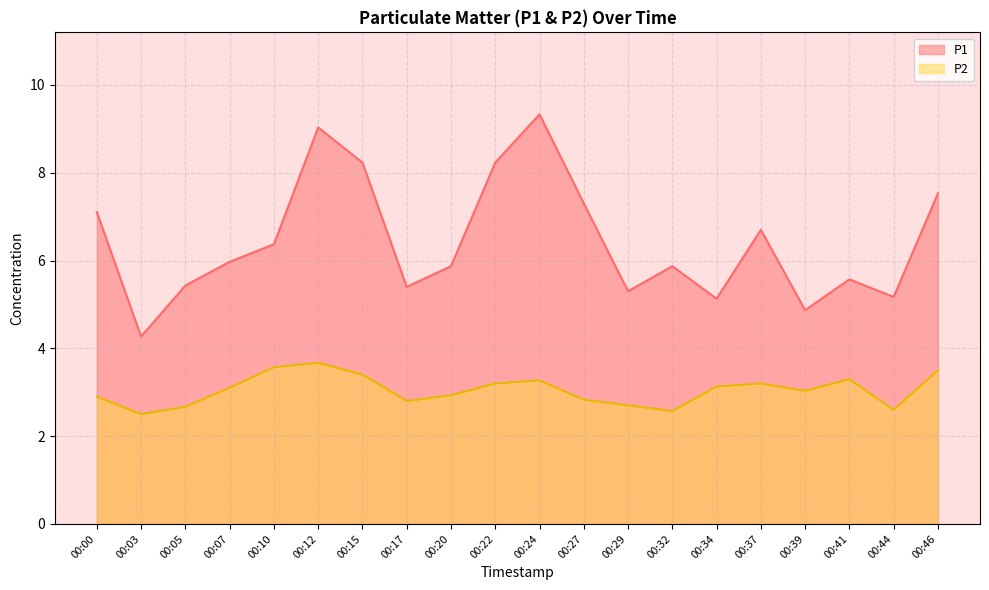

Where is the first local maximum for P2?

00:12